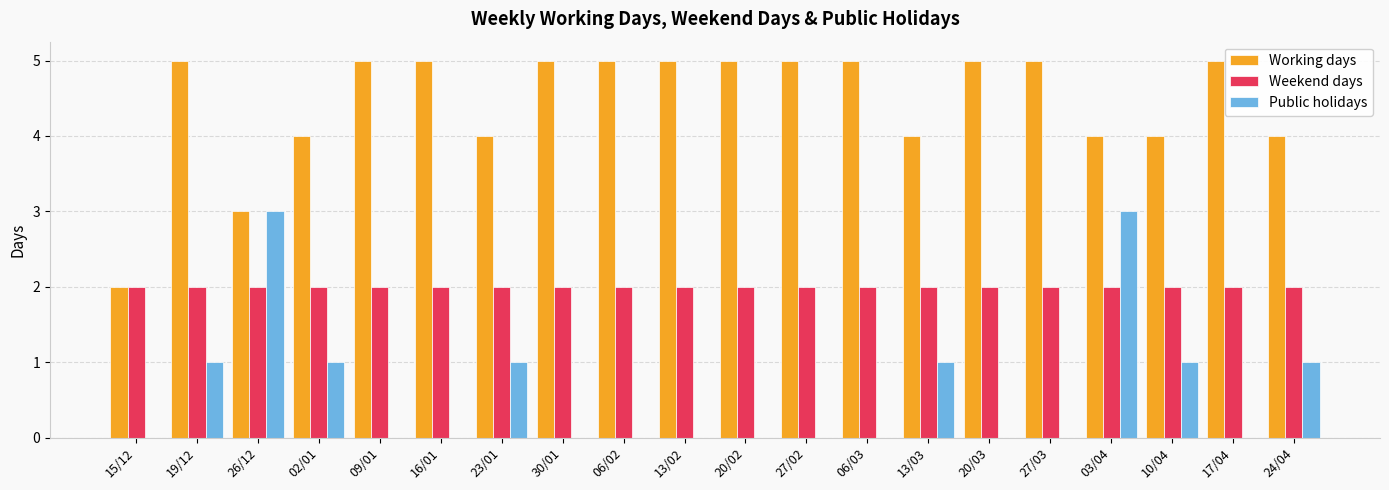

Is it true that Public holidays equals -1 at 27/03?

False